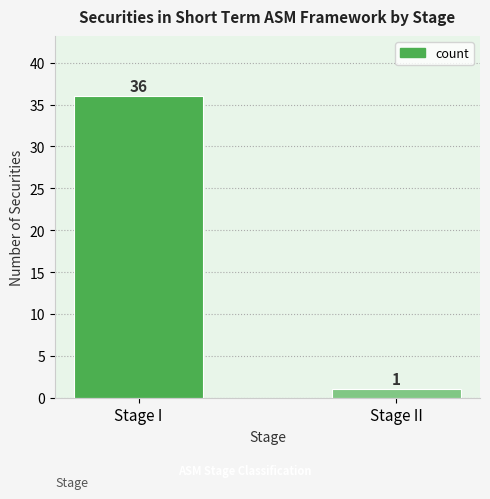

Rank the categories by value from lowest to highest.

Stage II, Stage I